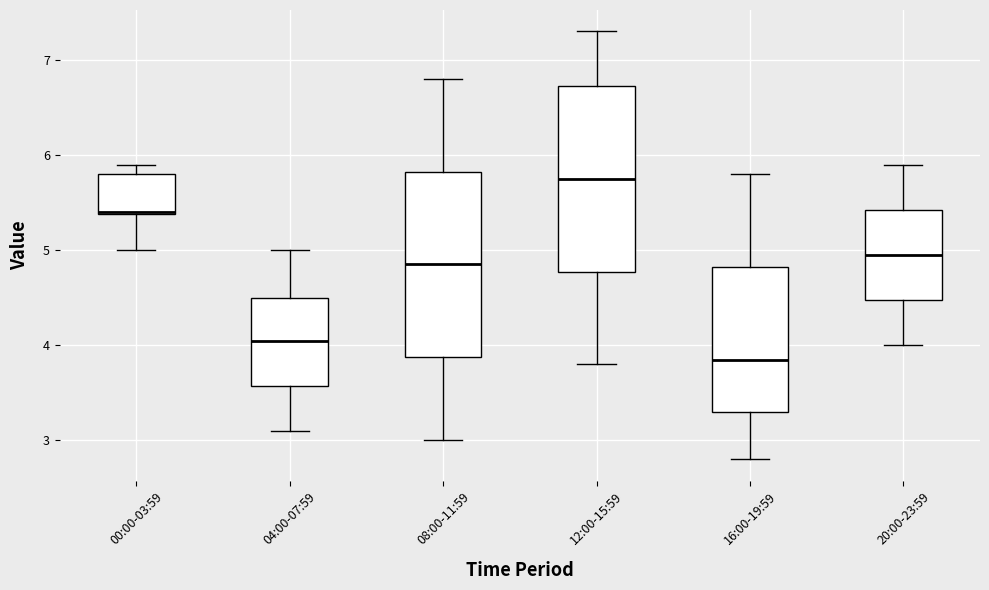

Reading left to right, transcribe this box plot: for each box, give where its median line is, the range the box spans, and where its two whiskers end, as read against the y-axis. The values are not printed on the chart, so give them approximately, as read against the axis.

00:00-03:59: median 5.4, box 5.4 to 5.8, whiskers 5.0 to 5.9
04:00-07:59: median 4.1, box 3.6 to 4.5, whiskers 3.1 to 5.0
08:00-11:59: median 4.9, box 3.9 to 5.8, whiskers 3.0 to 6.8
12:00-15:59: median 5.8, box 4.8 to 6.7, whiskers 3.8 to 7.3
16:00-19:59: median 3.9, box 3.3 to 4.8, whiskers 2.8 to 5.8
20:00-23:59: median 5.0, box 4.5 to 5.4, whiskers 4.0 to 5.9